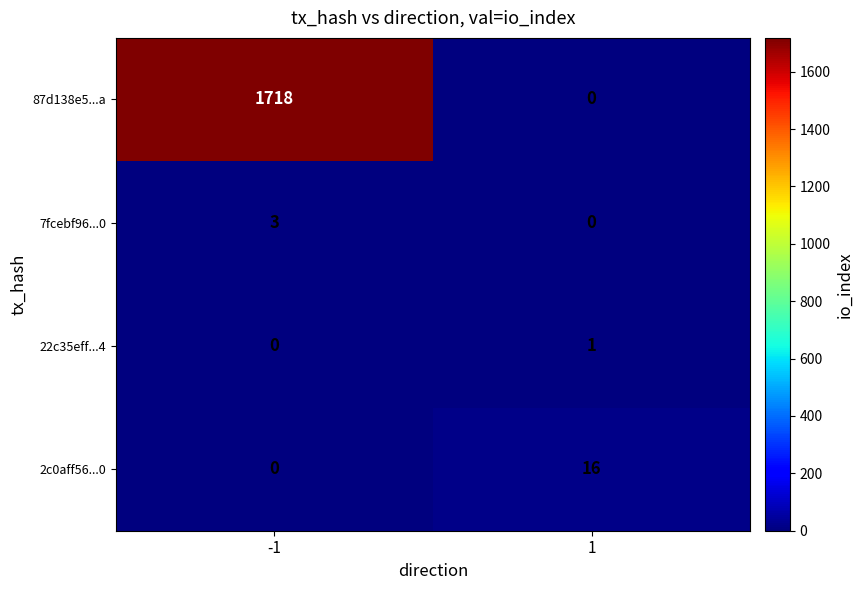

How many values in the 22c35eff...4 series are below 1?

1